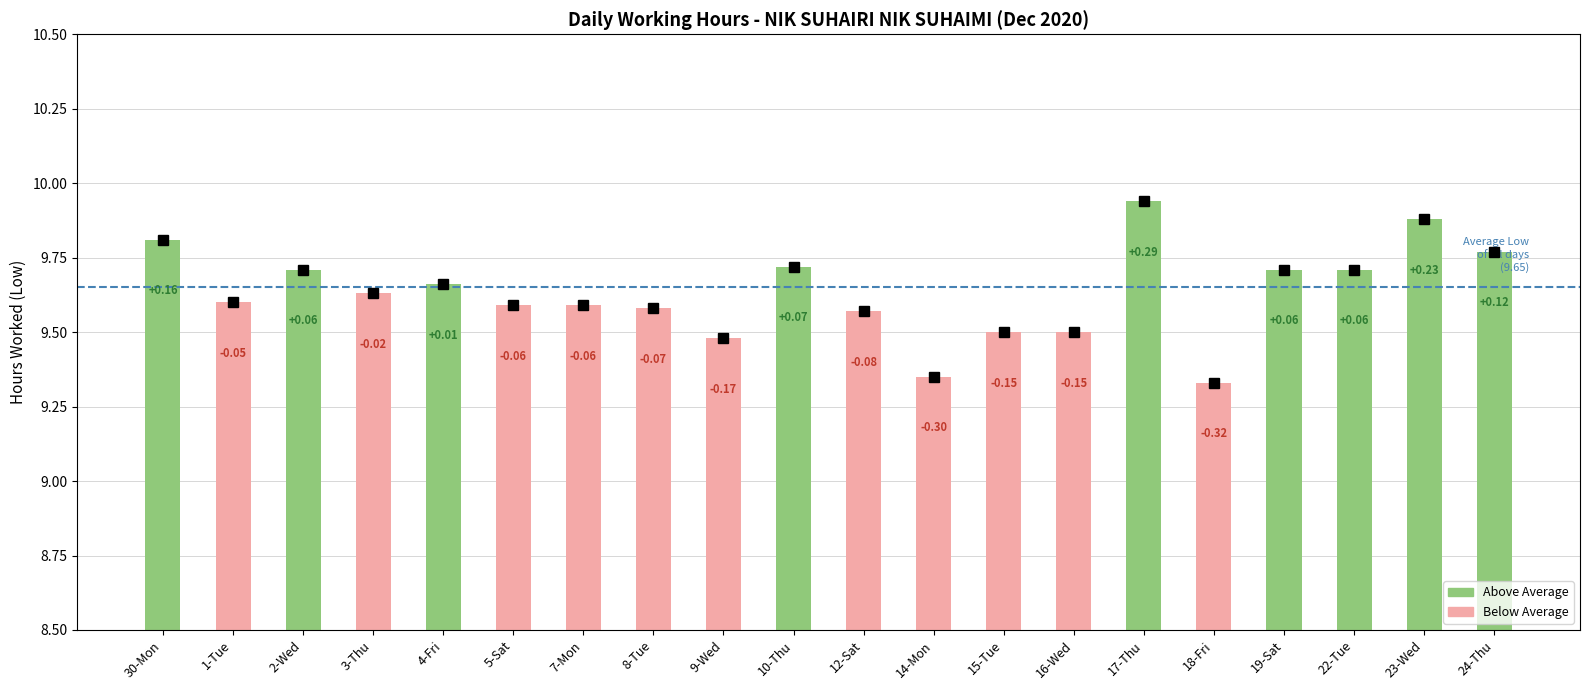

List the labels in order of value, largest first.

17-Thu, 23-Wed, 30-Mon, 24-Thu, 10-Thu, 2-Wed, 19-Sat, 22-Tue, 4-Fri, 3-Thu, 1-Tue, 5-Sat, 7-Mon, 8-Tue, 12-Sat, 15-Tue, 16-Wed, 9-Wed, 14-Mon, 18-Fri